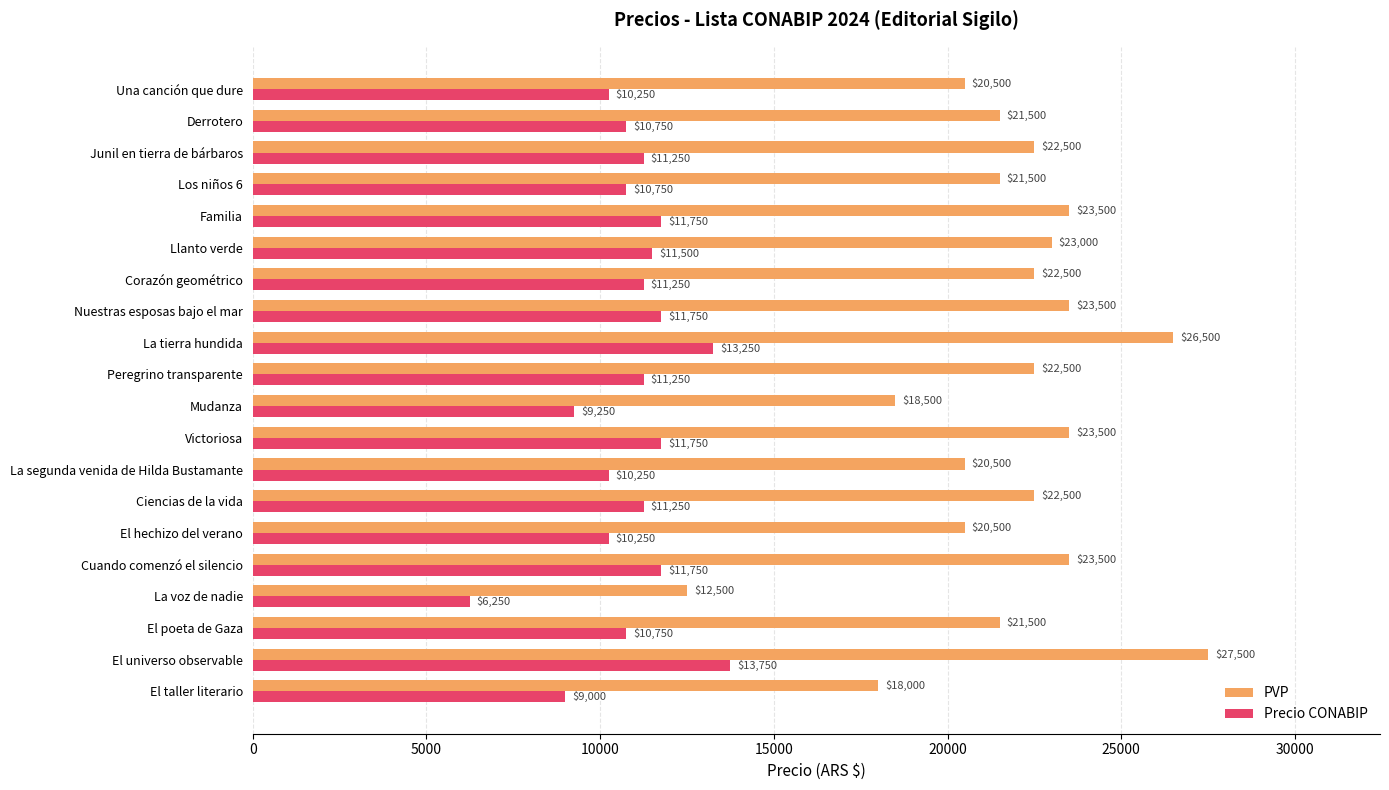

The PVP series shows 21500 at El poeta de Gaza. True or false?

True